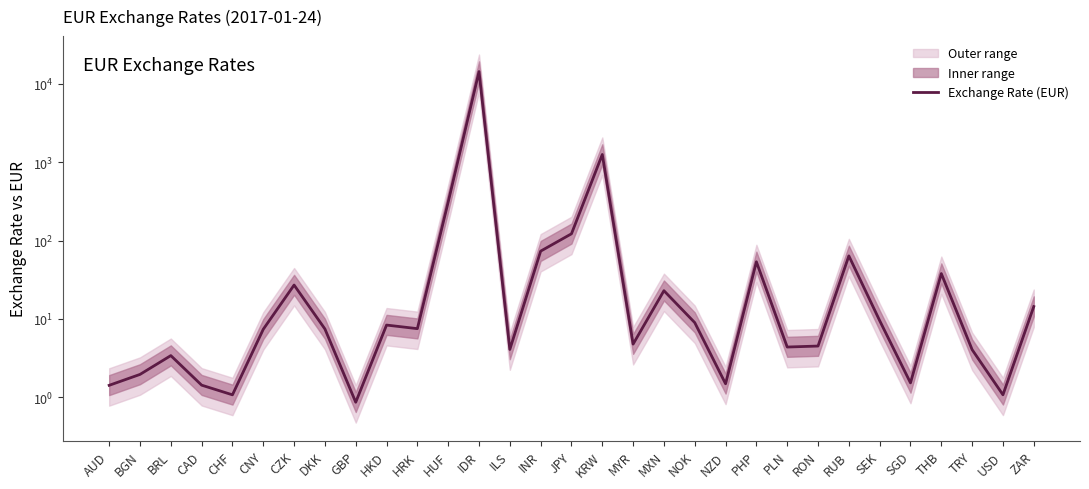

The value at SEK is 2.0. True or false?

False